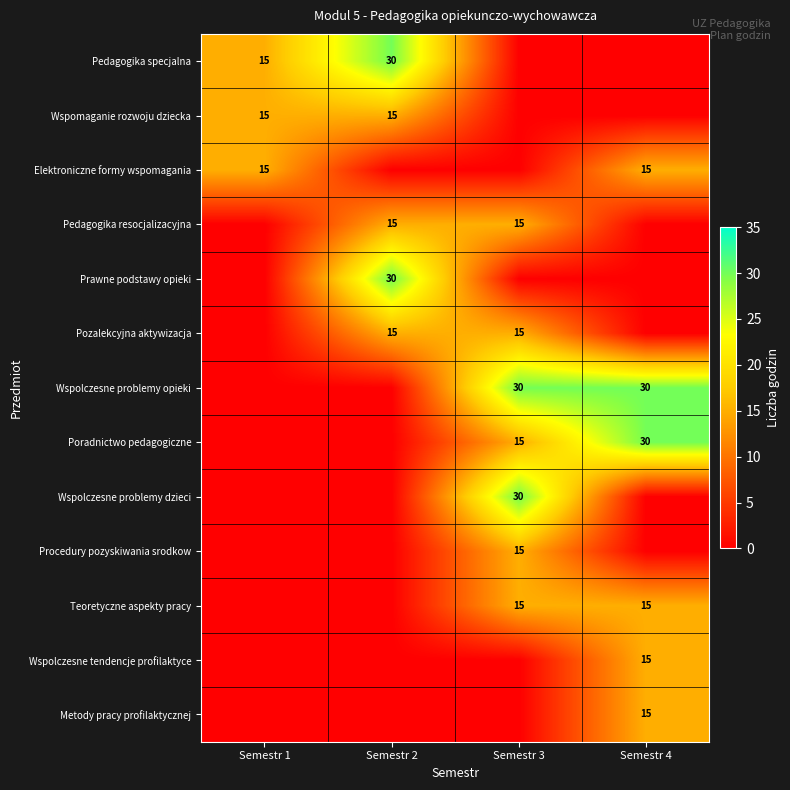

What is the difference between the highest and lowest values at Semestr 3?

30